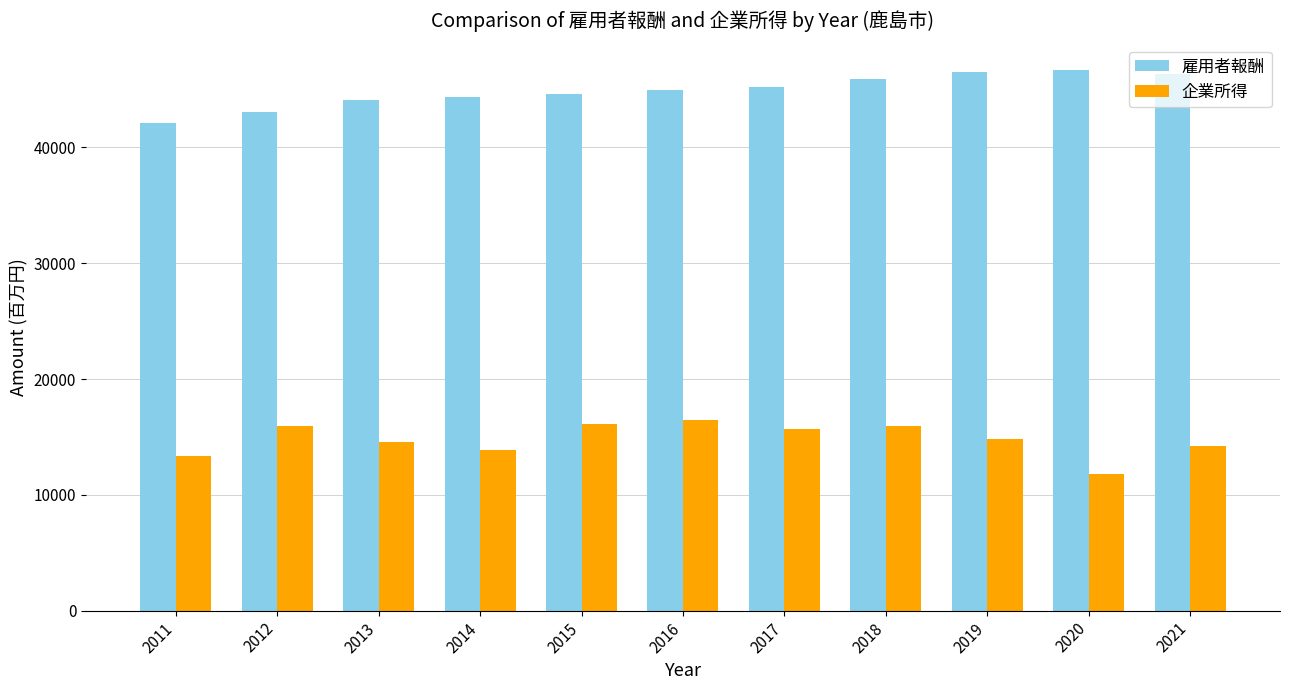

What is the total value across all series at 2015?

60677.0